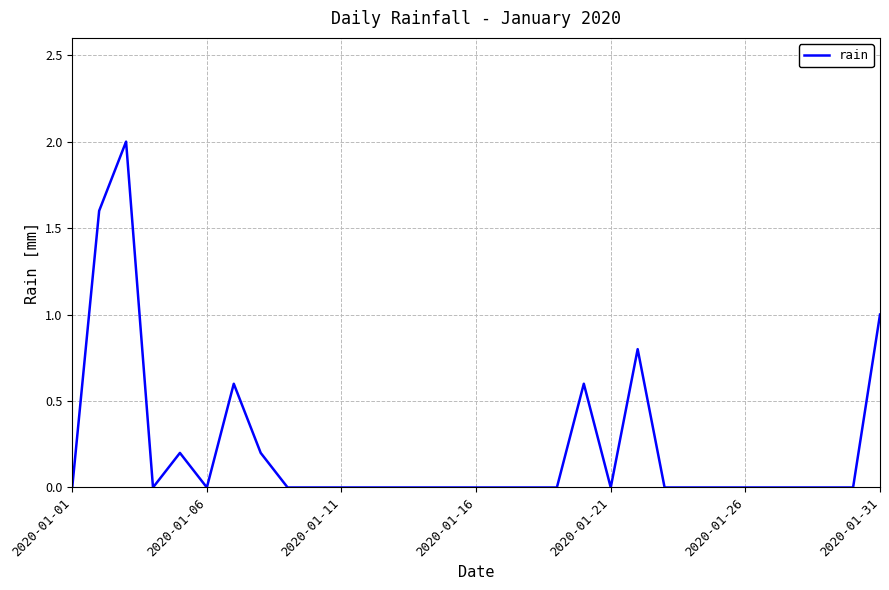

What is the greatest value displayed?

2.0